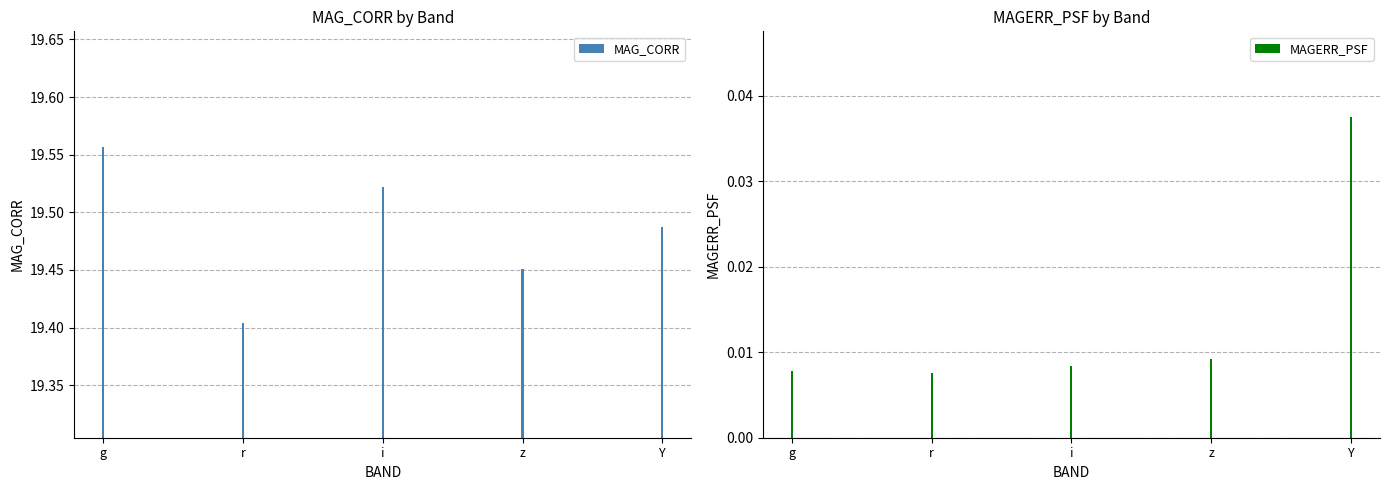

At which category is the sum across all series the highest?

g